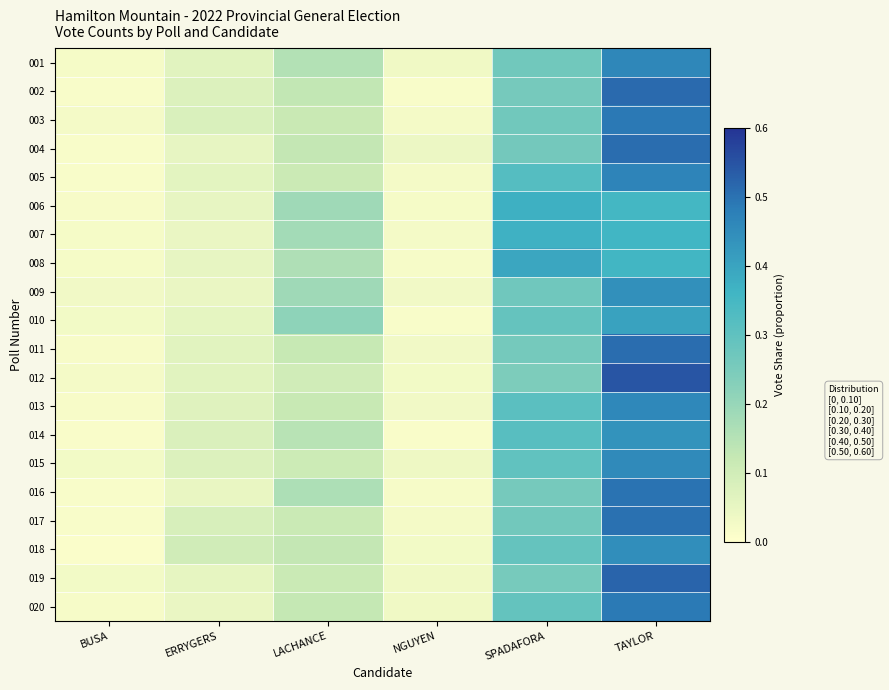

At how many categories does at least one series exceed 0?

6